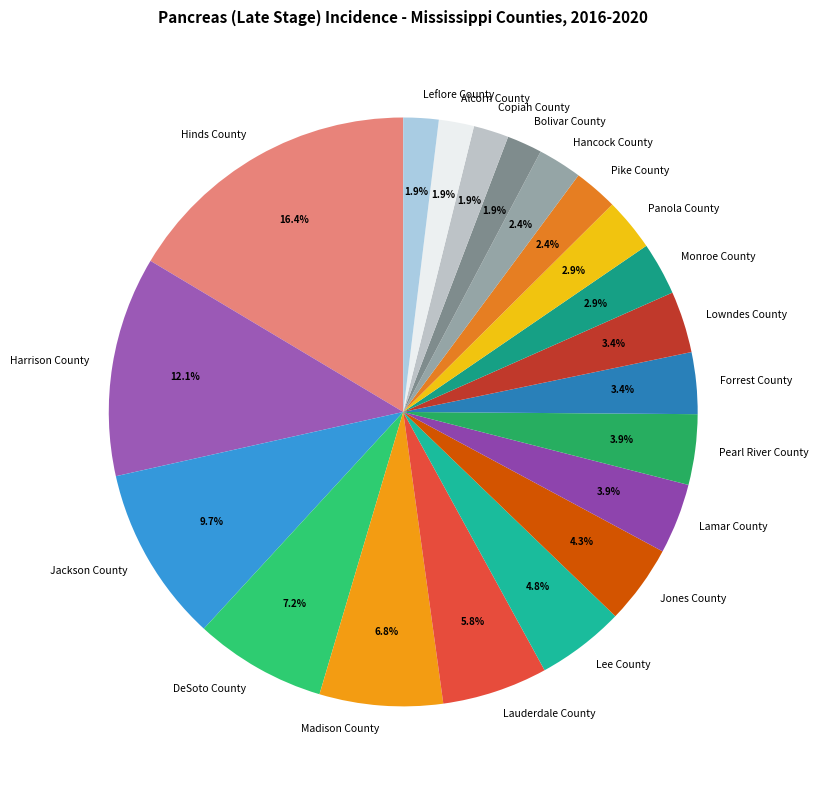

Is it true that Leflore County is 14% of the pie?

False